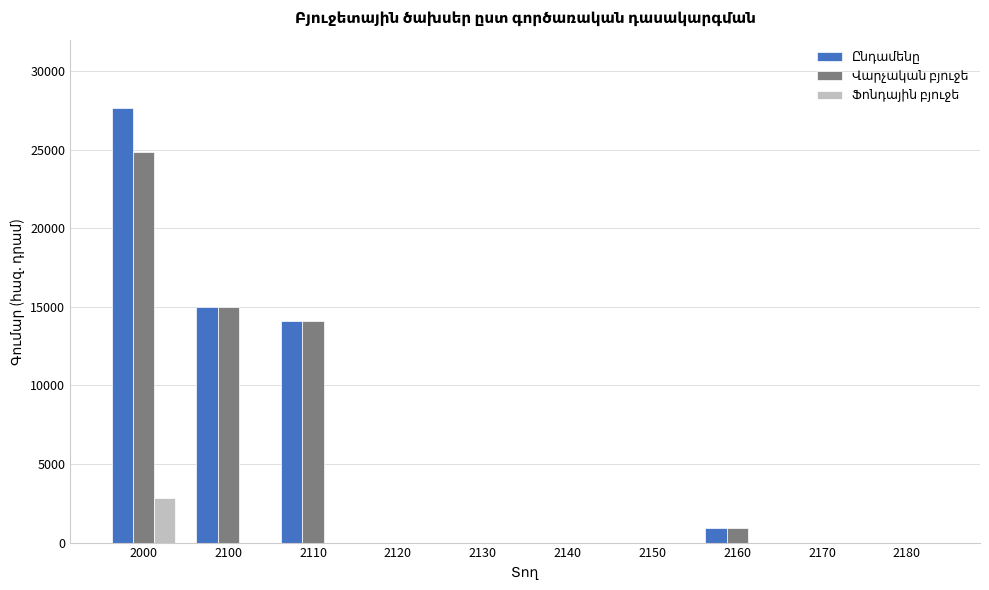

At which category does the chart reach its peak across all series?

2000